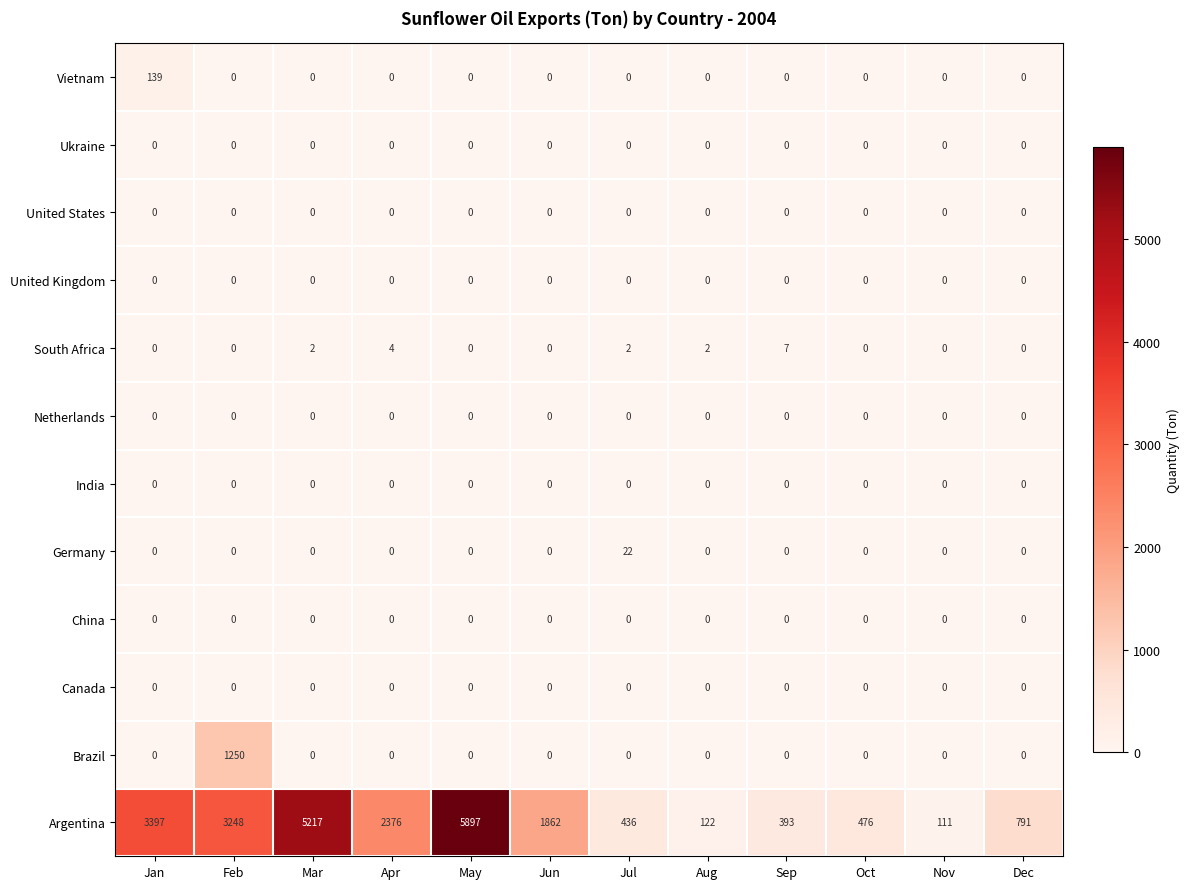

Which label corresponds to the largest value in the chart?

May